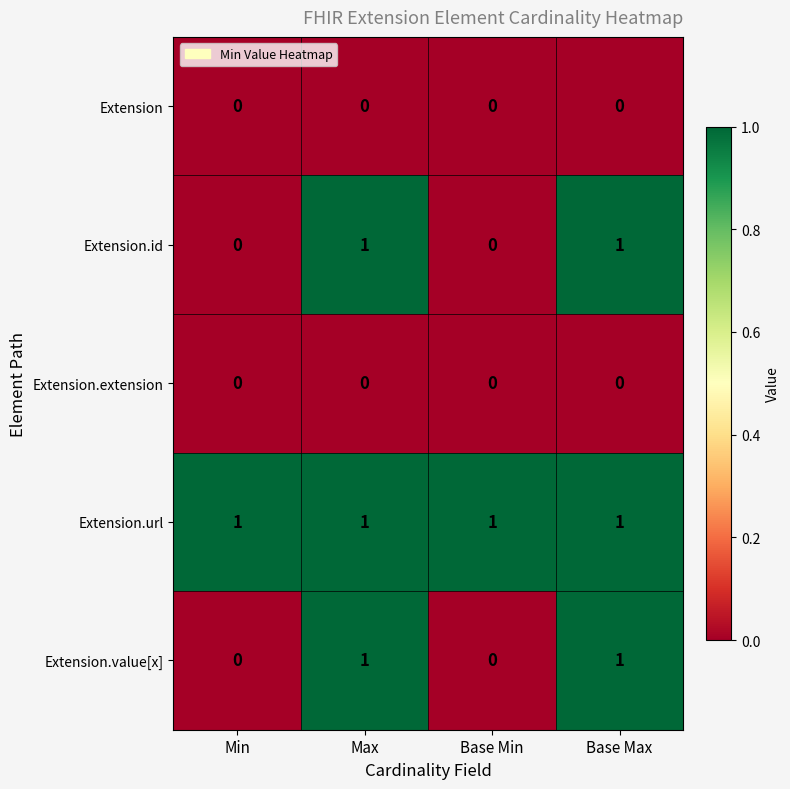

Which series has the largest total across all categories?

Extension.url